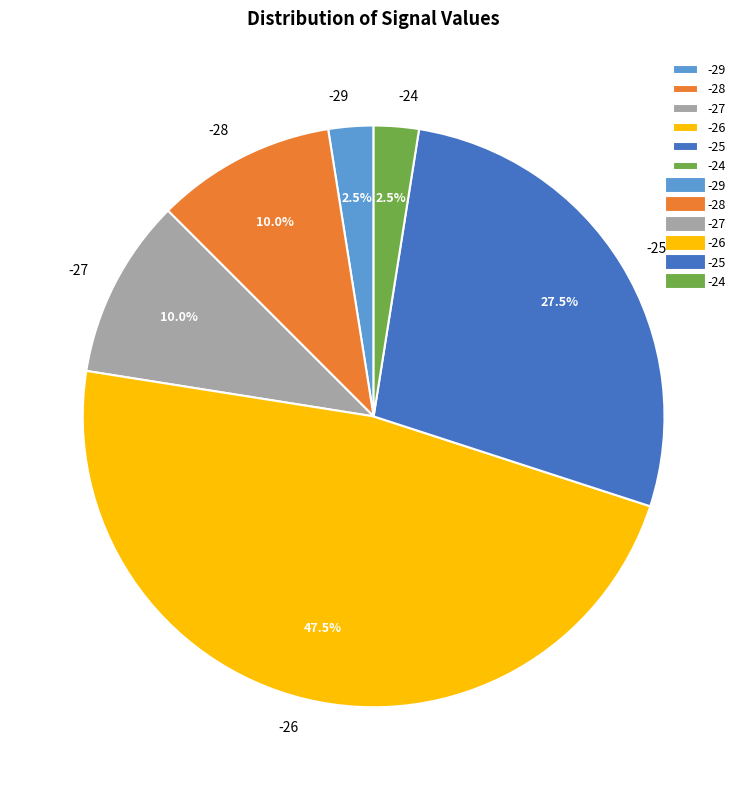

Does any single category account for the majority?

No